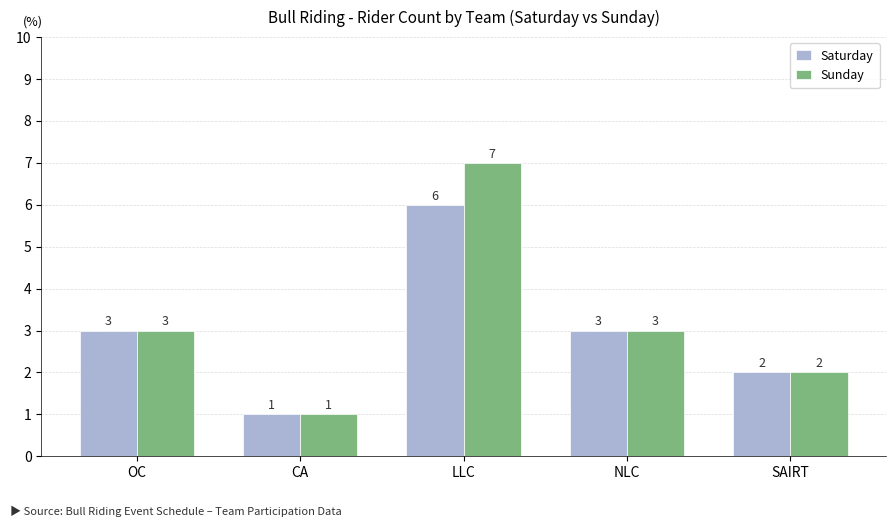

Which series has the widest spread of values?

Sunday